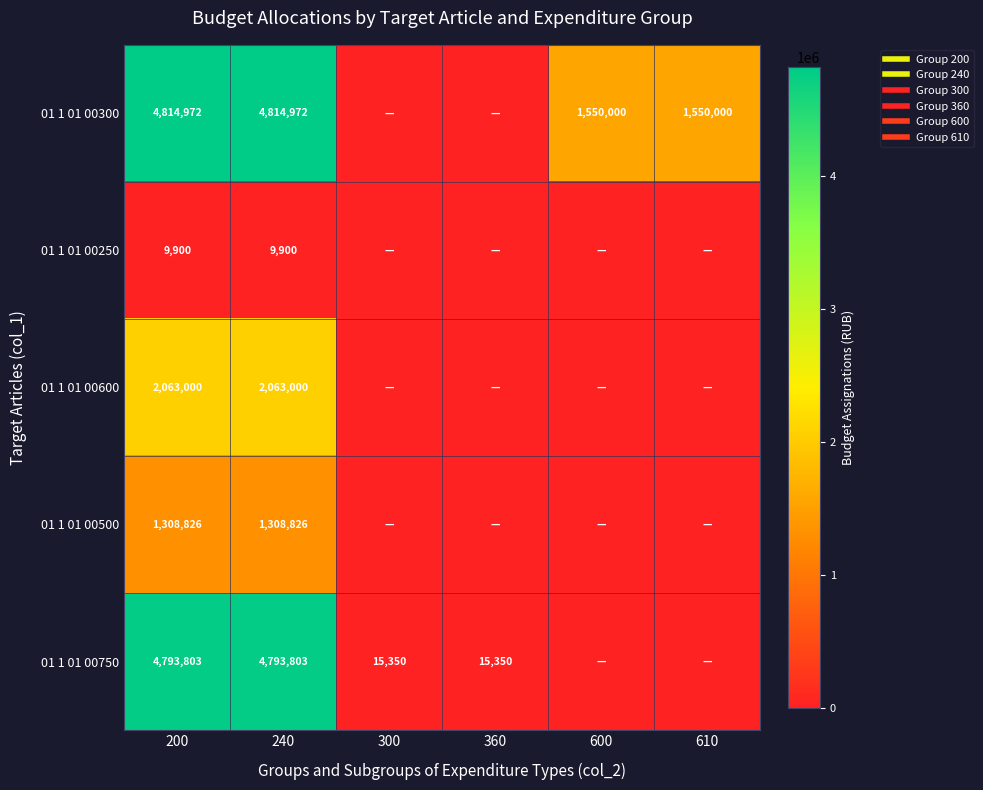

Which has a higher value, 240 or 300?

240